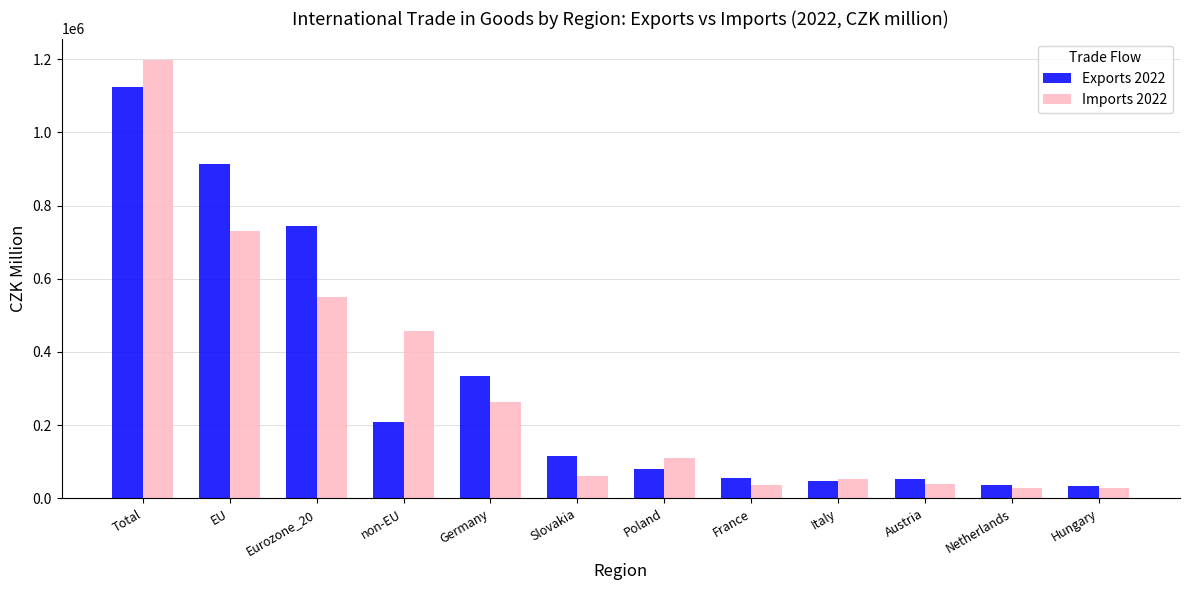

Where does the Exports 2022 series first go above 116250?

Total